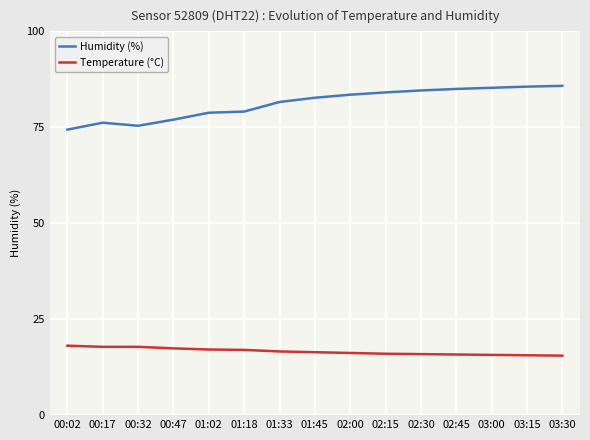

True or false: Temperature (°C) and Humidity (%) cross at least once.

False